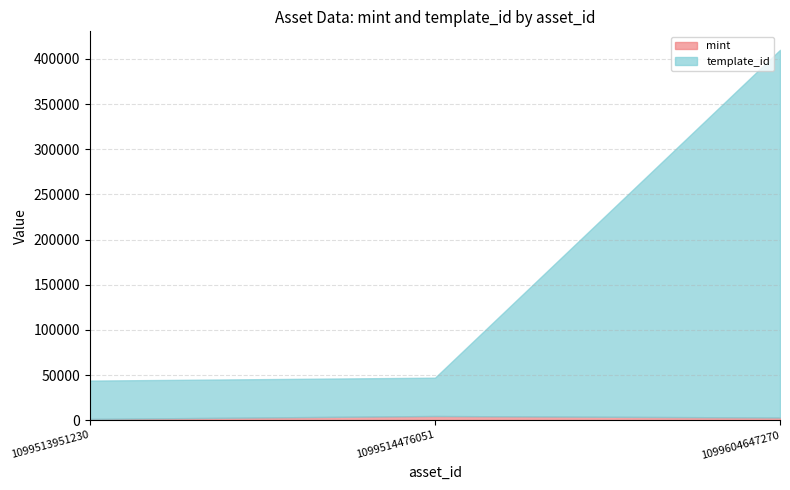

What is the average value of the template_id series?

163958